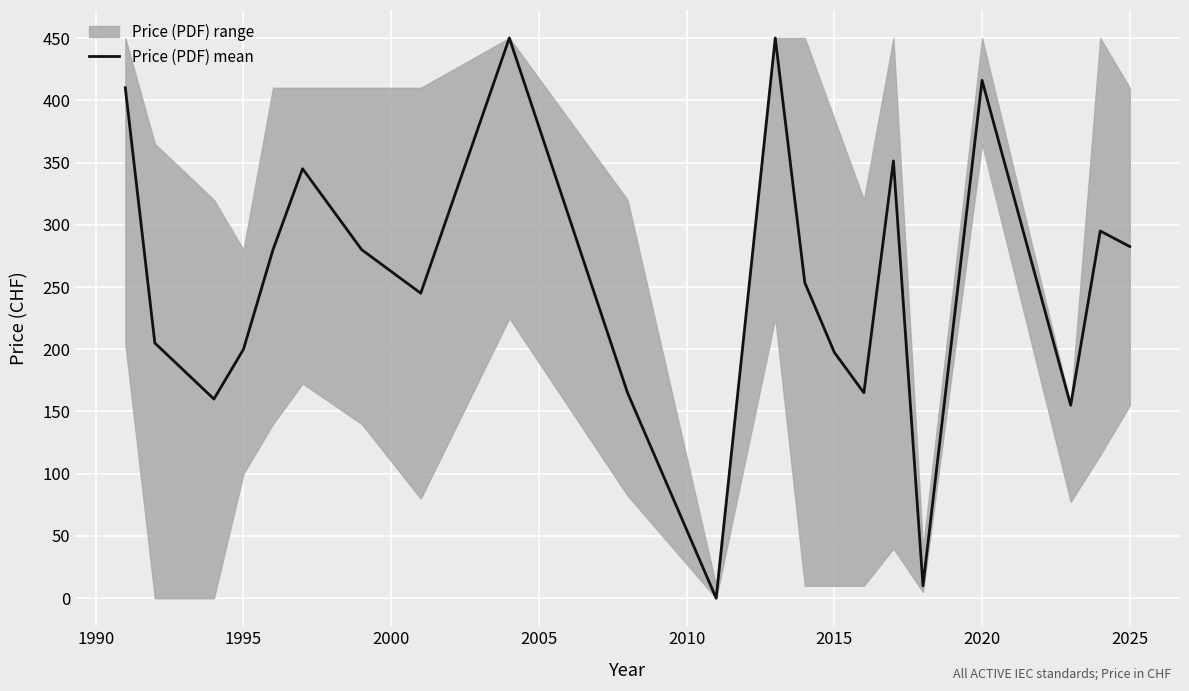

What is the average value?

253.1